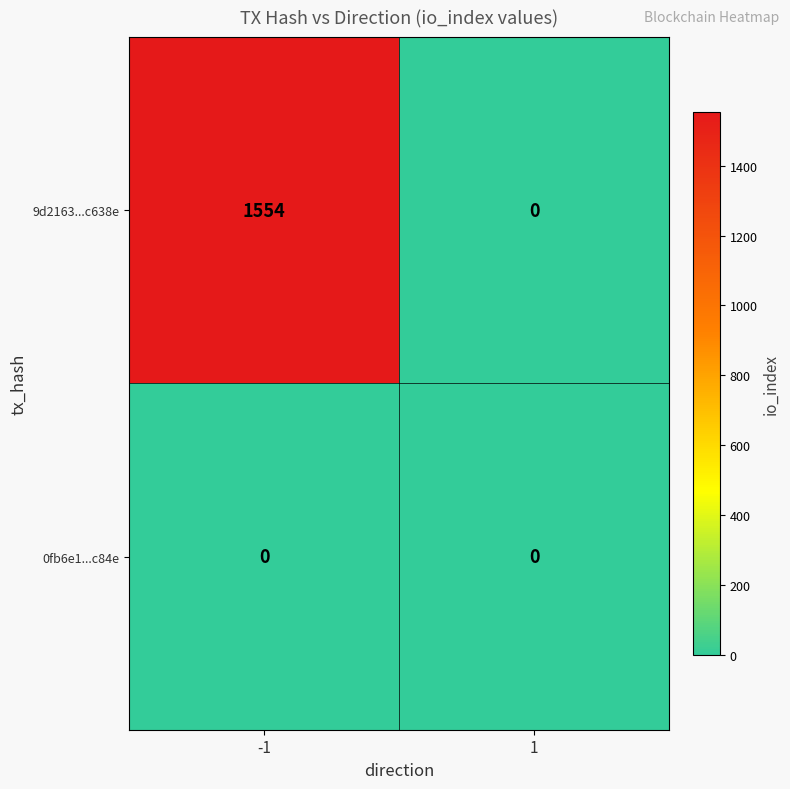

Which series changed the most between -1 and 1?

9d2163...c638e